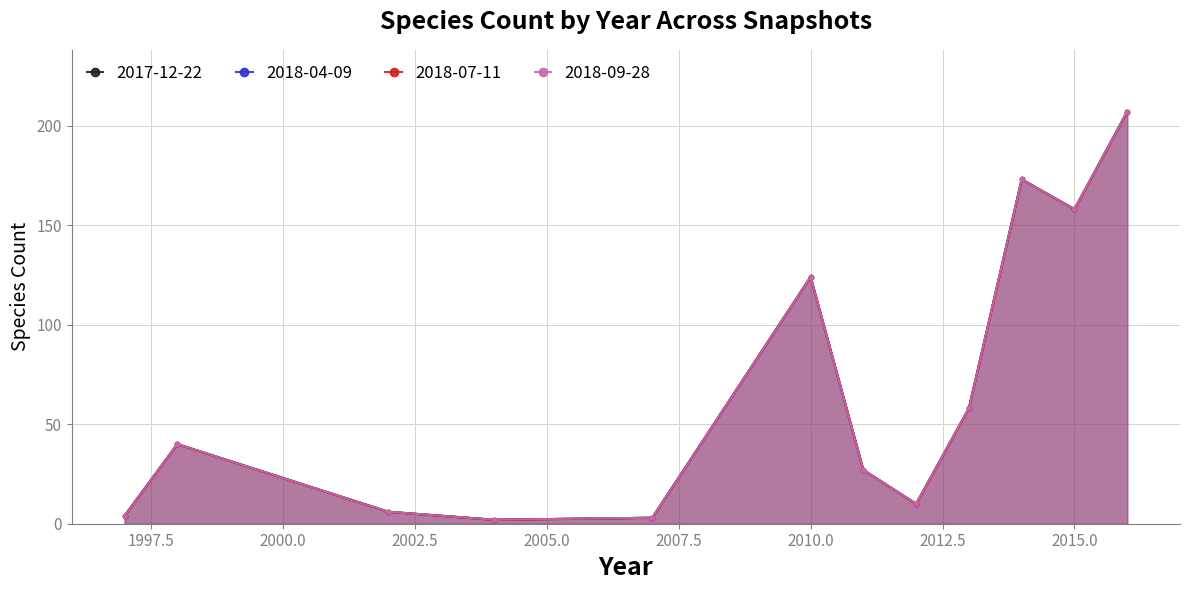

At how many categories does at least one series exceed 171?

2